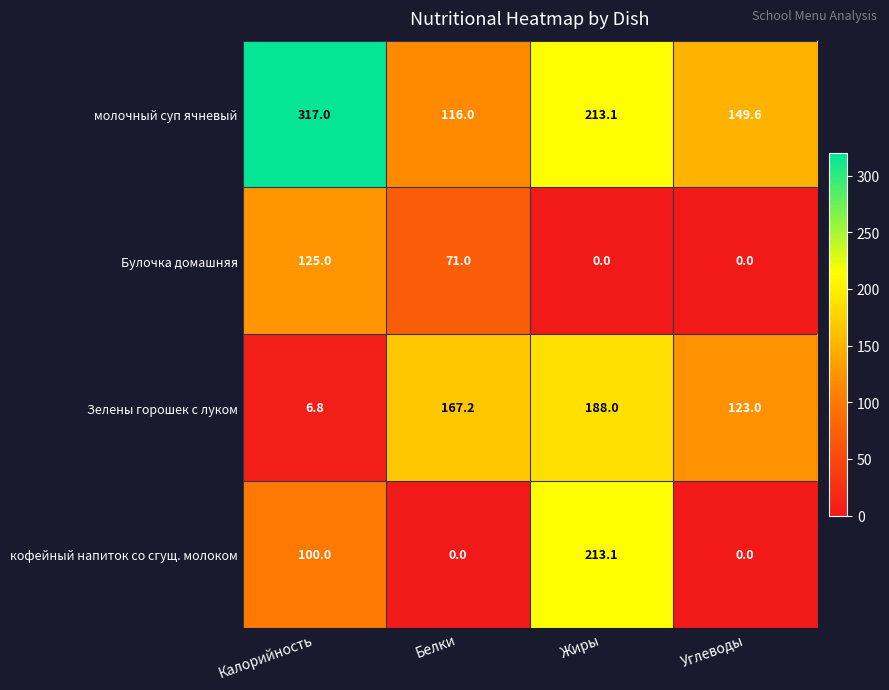

What is the spread (max minus min) of values at Жиры?

213.1